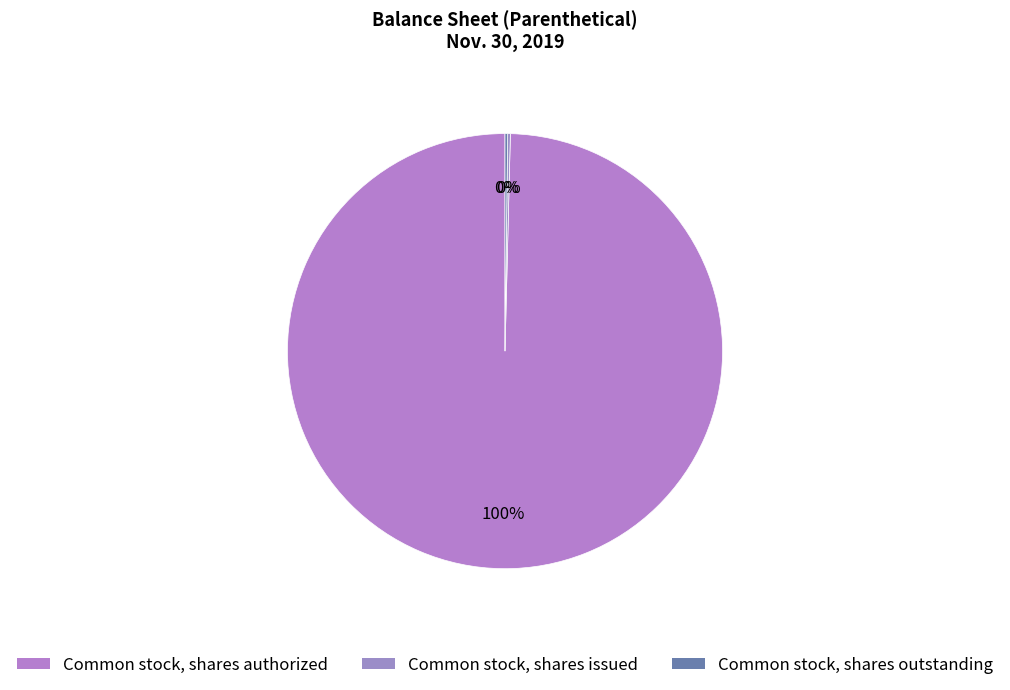

Is there a majority slice in this chart?

Yes